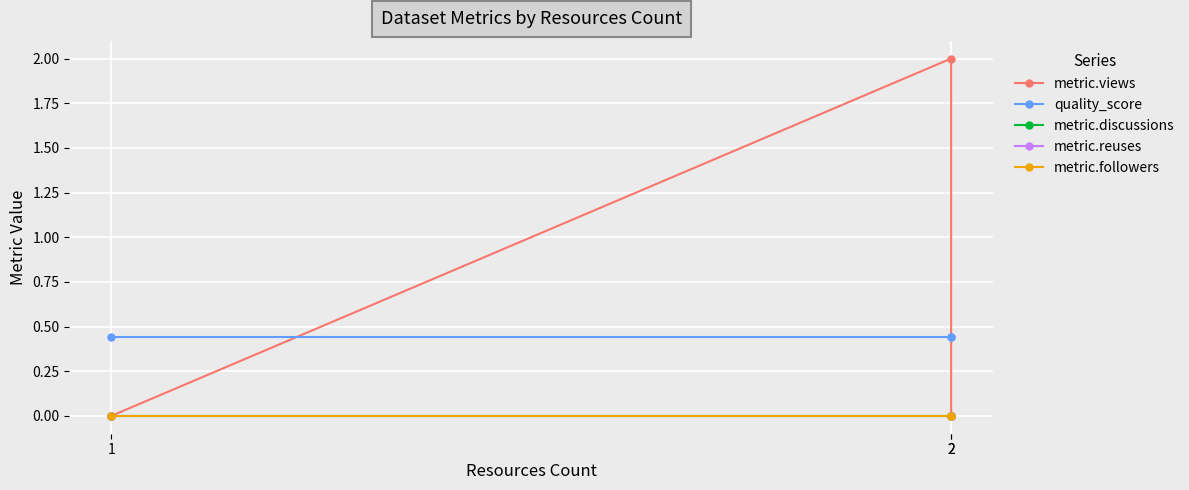

What is the difference between the highest and lowest values at 2?

2.0